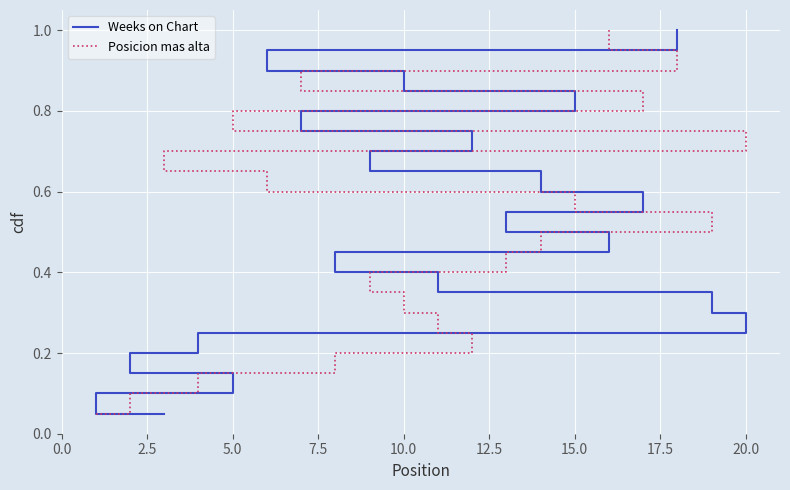

What is the maximum value shown in the chart?

1.0